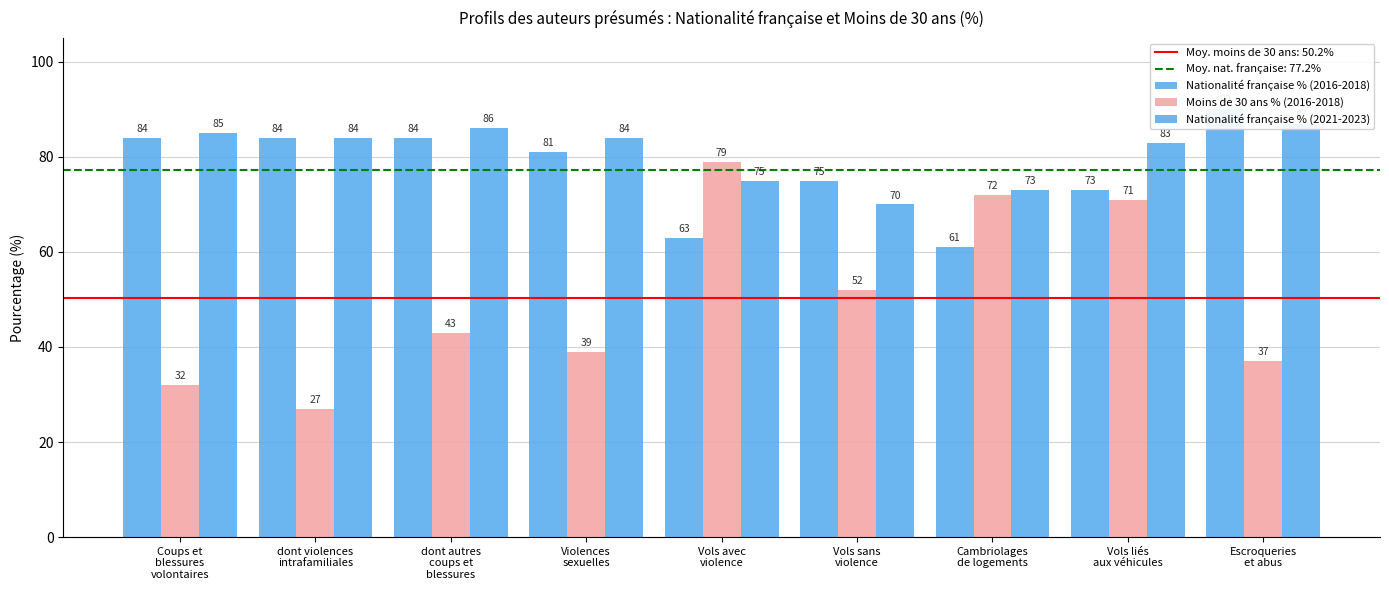

Reading left to right, extract all data points from this chart.

Nationalité française % (2016-2018): Coups et
blessures
volontaires=84	dont violences
intrafamiliales=84	dont autres
coups et
blessures=84	Violences
sexuelles=81	Vols avec
violence=63	Vols sans
violence=75	Cambriolages
de logements=61	Vols liés
aux véhicules=73	Escroqueries
et abus=90
Moins de 30 ans % (2016-2018): Coups et
blessures
volontaires=32	dont violences
intrafamiliales=27	dont autres
coups et
blessures=43	Violences
sexuelles=39	Vols avec
violence=79	Vols sans
violence=52	Cambriolages
de logements=72	Vols liés
aux véhicules=71	Escroqueries
et abus=37
Nationalité française % (2021-2023): Coups et
blessures
volontaires=85	dont violences
intrafamiliales=84	dont autres
coups et
blessures=86	Violences
sexuelles=84	Vols avec
violence=75	Vols sans
violence=70	Cambriolages
de logements=73	Vols liés
aux véhicules=83	Escroqueries
et abus=87